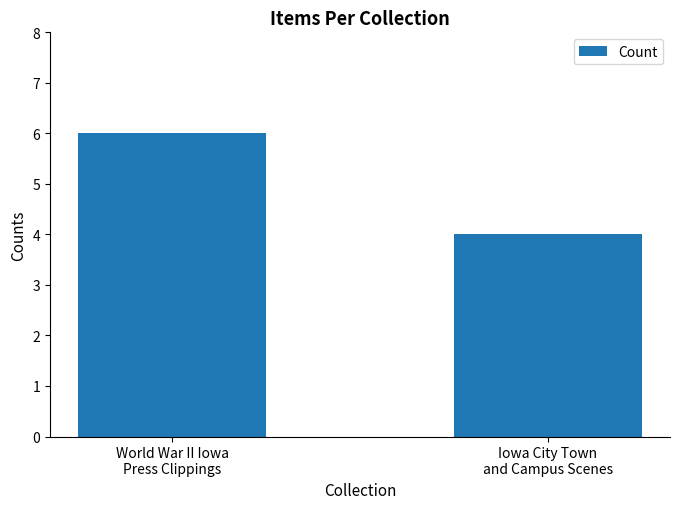

List the labels in order of value, smallest first.

Iowa City Town
and Campus Scenes, World War II Iowa
Press Clippings